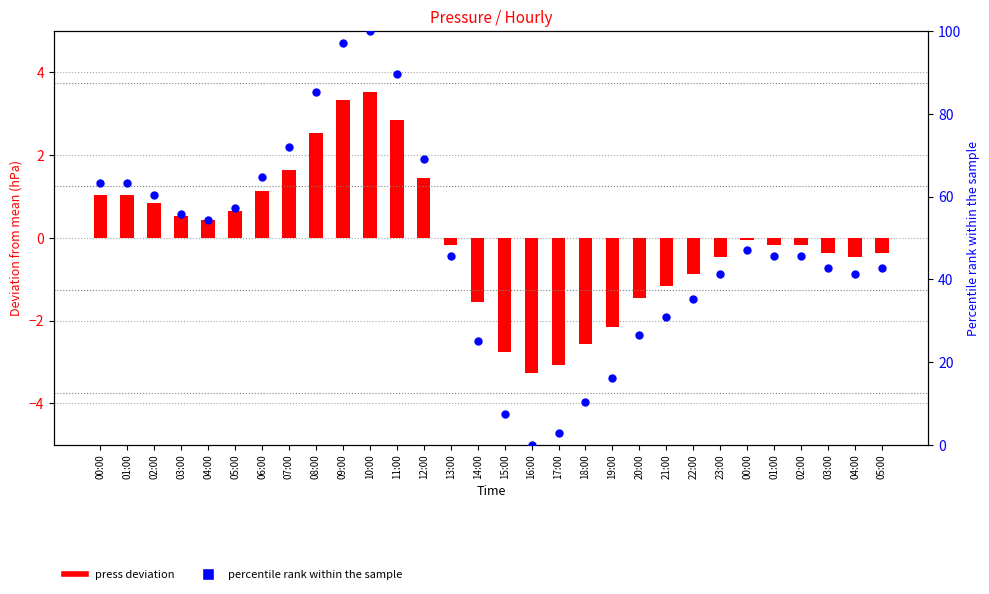

Is the value of percentile rank within the sample at 07:00 greater than the value of press deviation at 08:00?

Yes